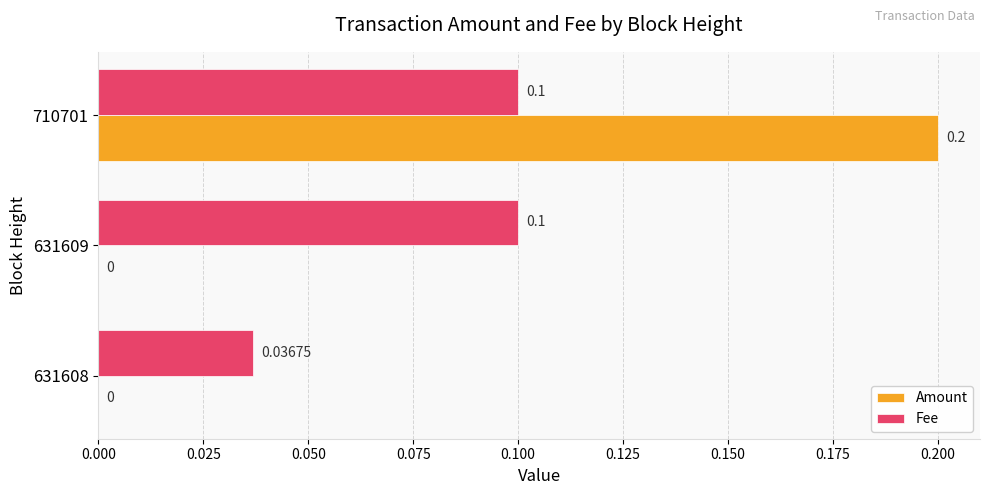

Is the value of Amount at 710701 greater than the value of Fee at 710701?

Yes